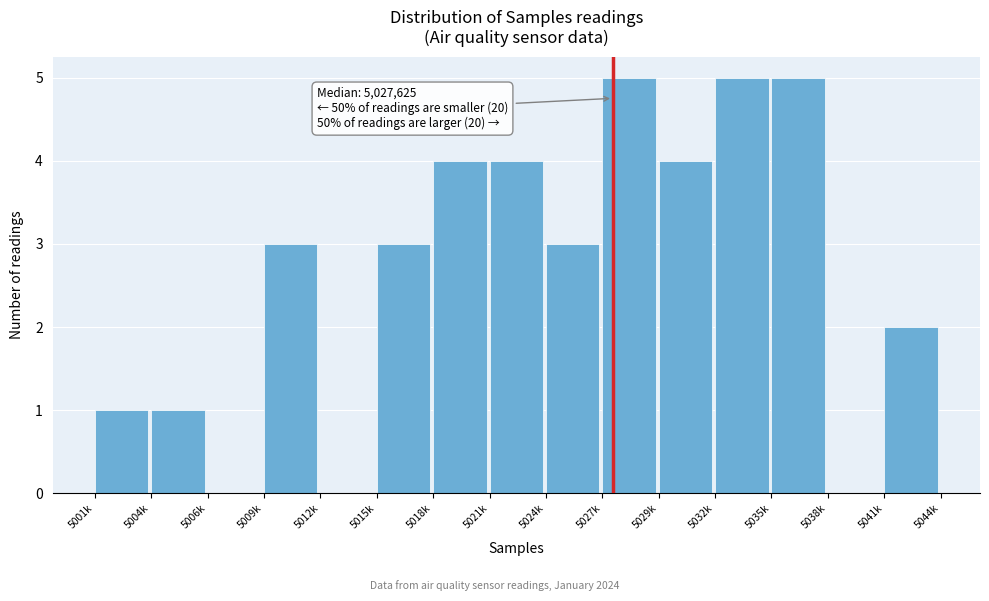

Reading right to left, list all the values displayed in this chart.

5041k=2	5038k=0	5035k=5	5032k=5	5029k=4	5027k=5	5024k=3	5021k=4	5018k=4	5015k=3	5012k=0	5009k=3	5006k=0	5004k=1	5001k=1